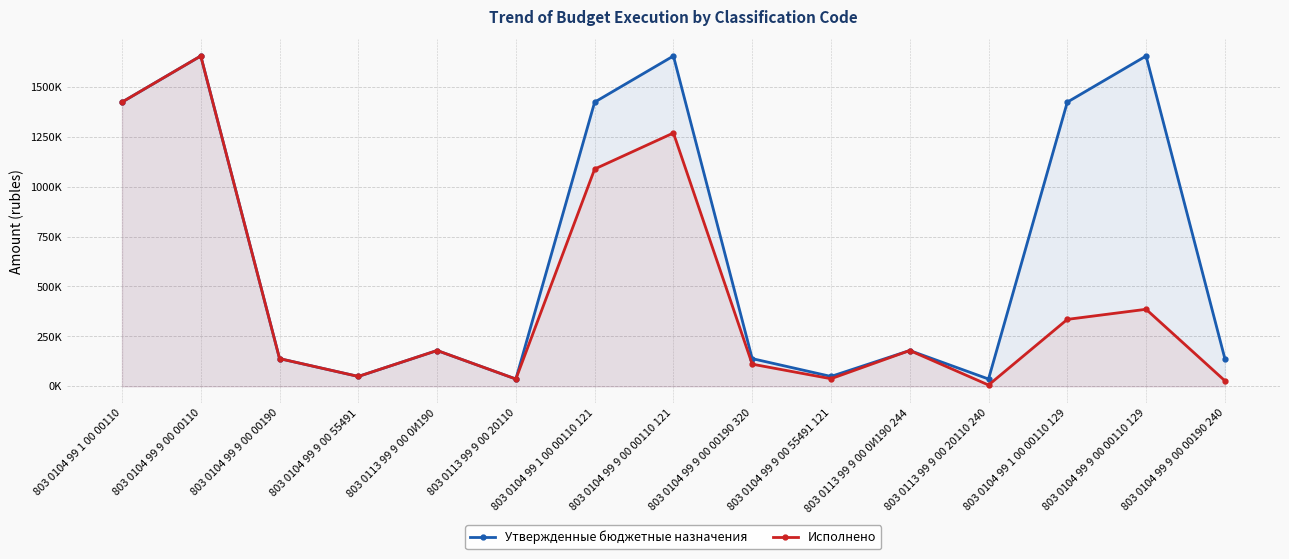

At which category does Исполнено reach its first local valley?

803 0104 99 9 00 55491